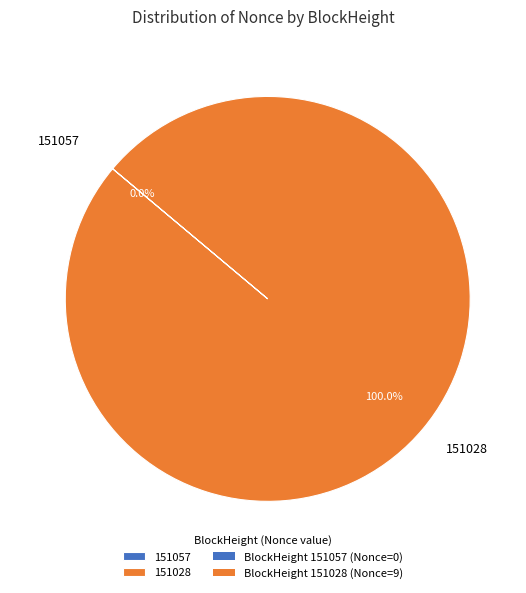

The 151028 slice represents 100% of the pie. True or false?

True